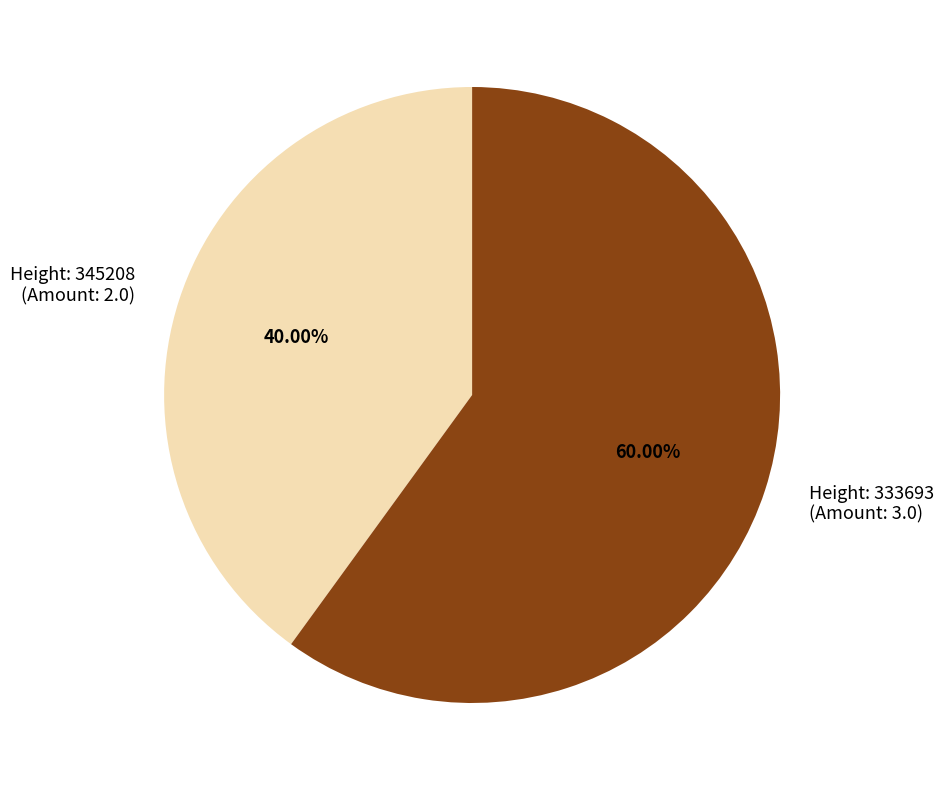

Does any single category account for the majority?

Yes